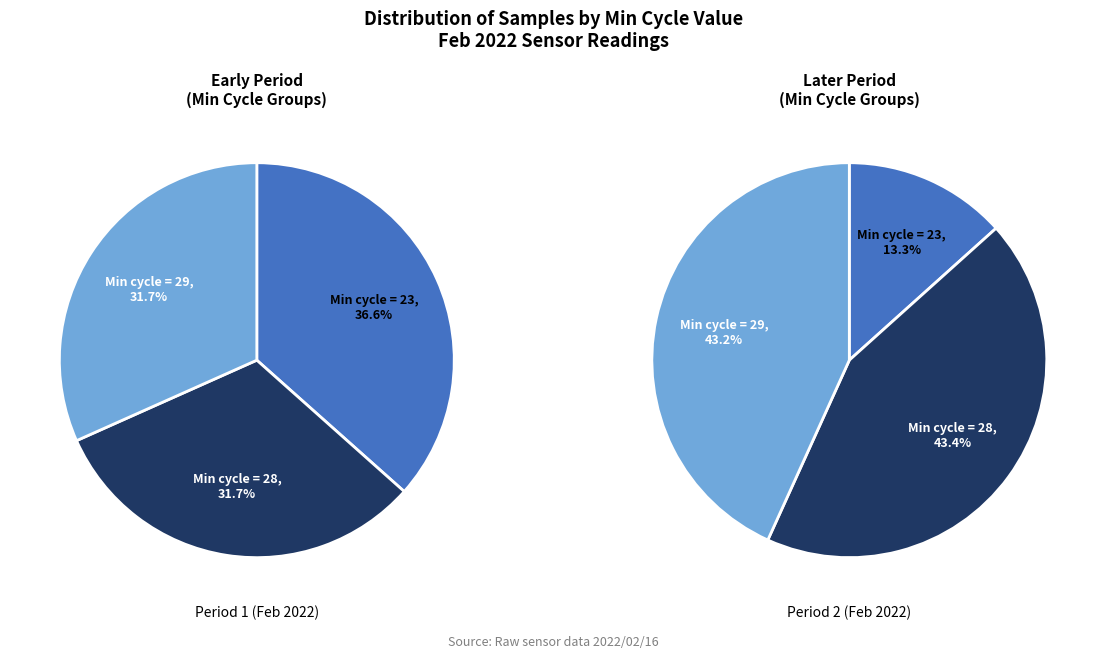

To the nearest percent, what portion does Min_cycle=28 represent?

32%